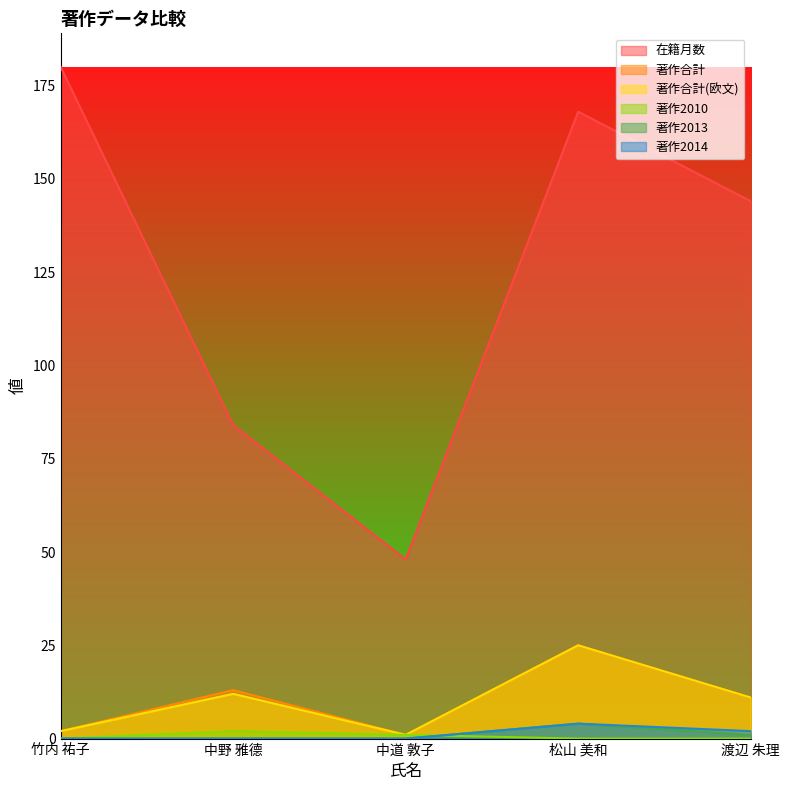

Rank the series by their maximum value, from highest to lowest.

在籍月数, 著作合計, 著作合計(欧文), 著作2013, 著作2014, 著作2010